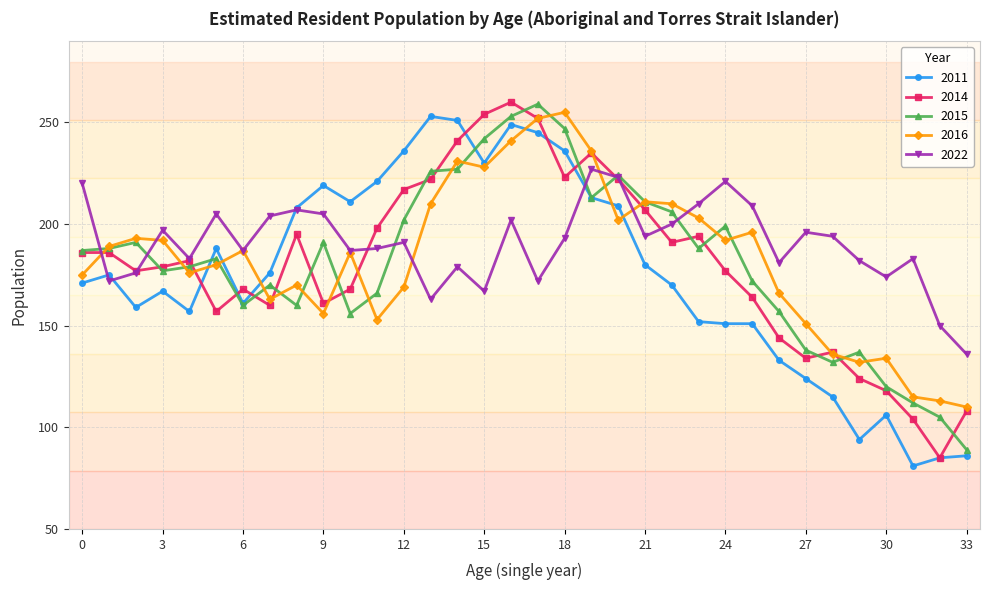

What is the smallest value displayed?

81